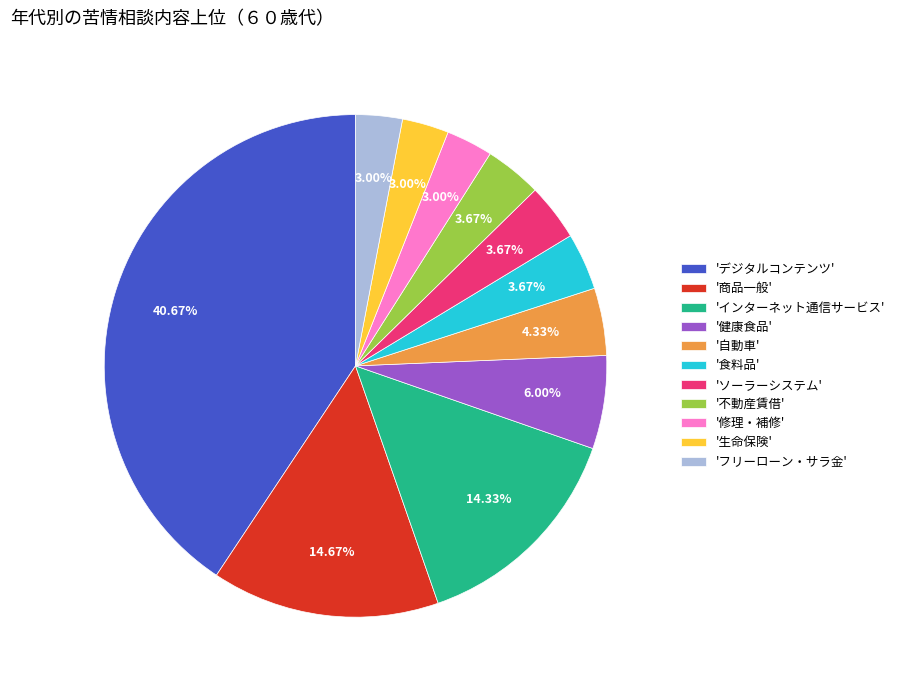

Does any single category account for the majority?

No